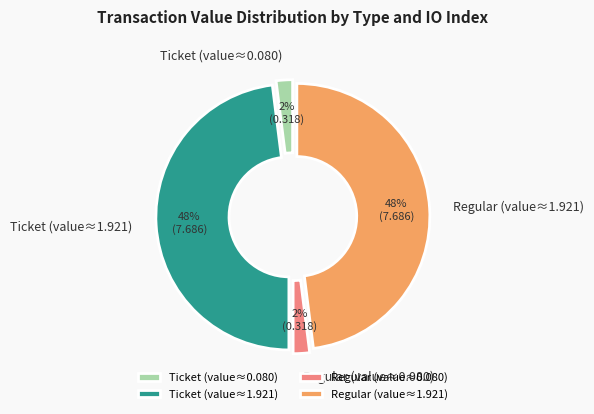

To the nearest percent, what percentage of the pie is Regular (value≈0.080)?

2%